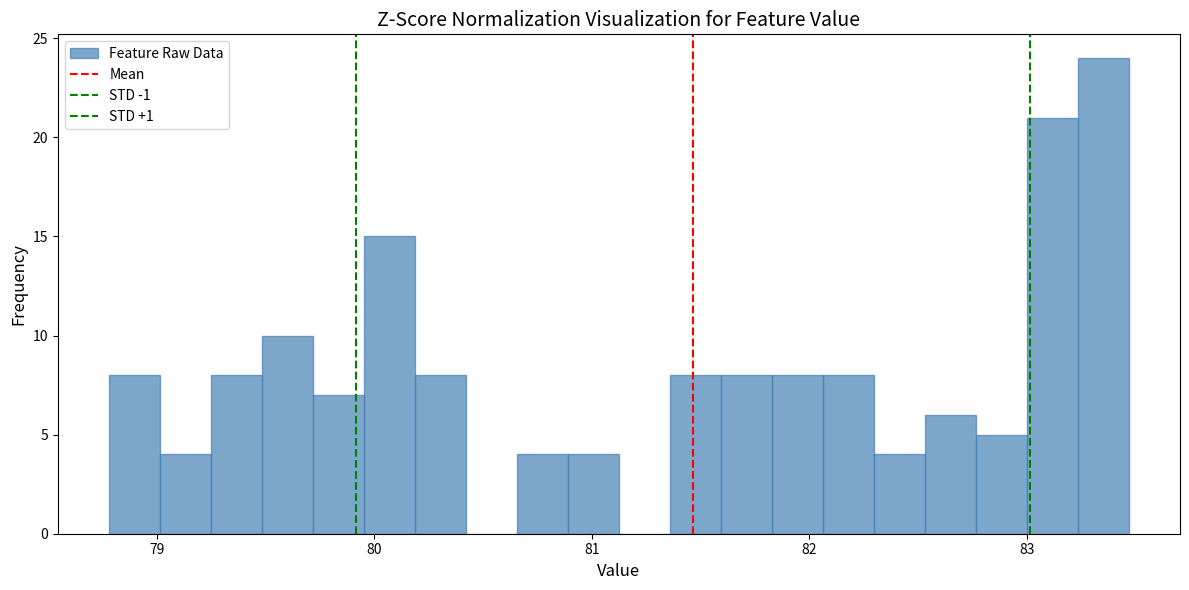

Read against the x-axis, roughly where is the centre of the tallest bar?

83.4